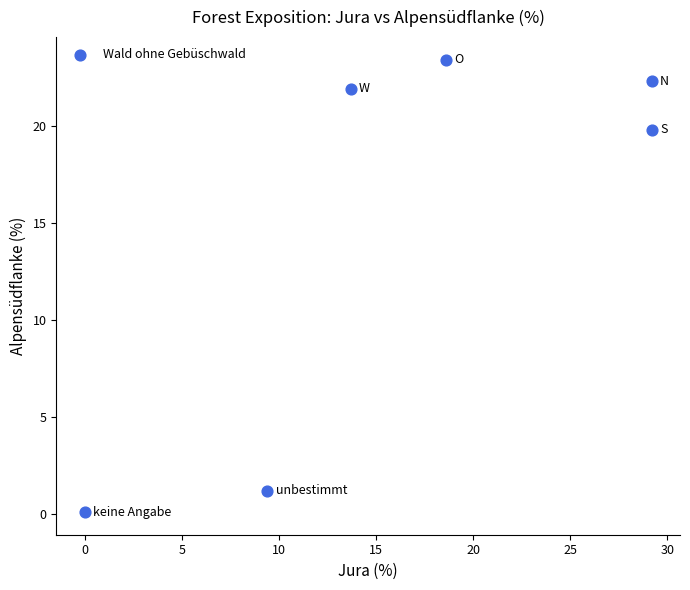

What is the range of Y values (max minus min)?

23.3